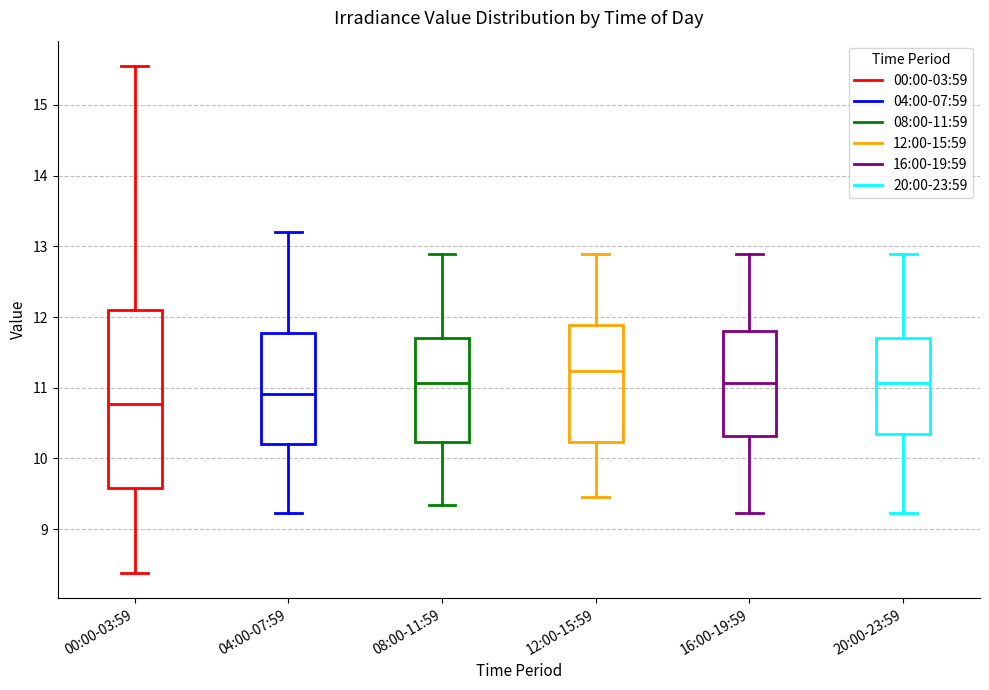

Where does the median line of the box for 16:00-19:59 sit on the y-axis? The values are not printed on the chart, so give them approximately, as read against the axis.

11.1